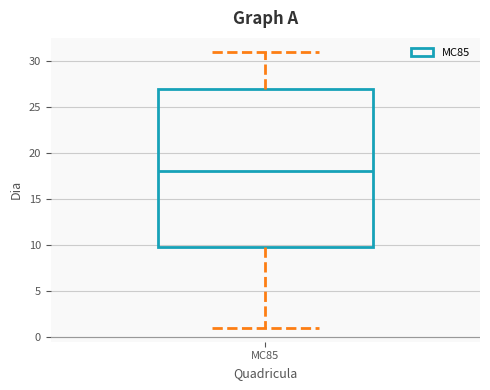

Transcribe this box plot: give where the median line is, the range the box spans, and where the two whiskers end, as read against the y-axis. The values are not printed on the chart, so give them approximately, as read against the axis.

median 18, box 10 to 27, whiskers 1 to 31